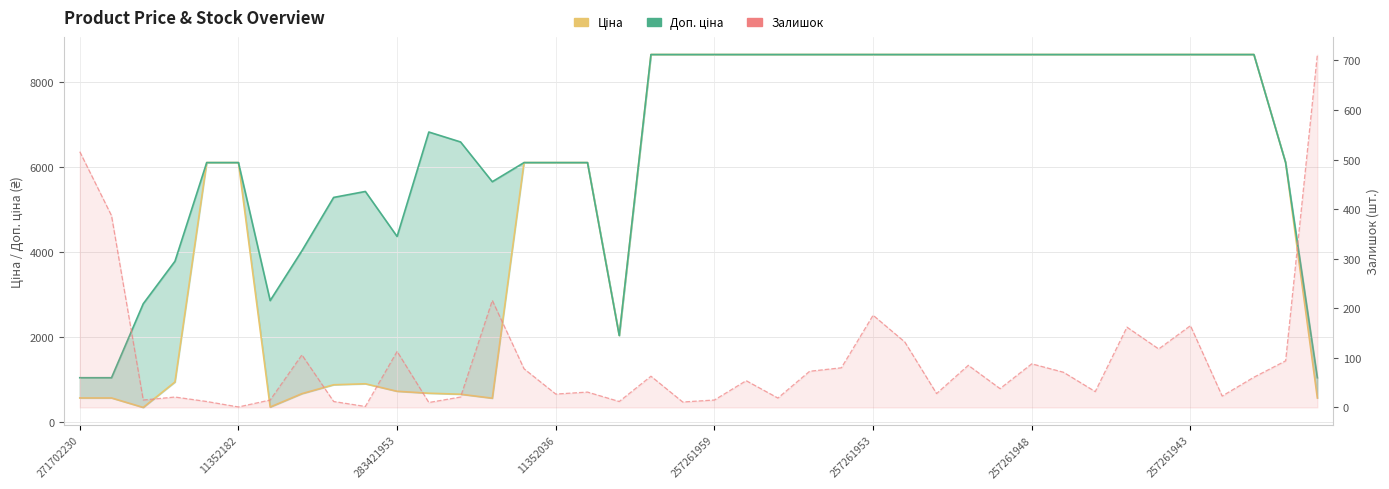

How many lines are shown in the chart?

3